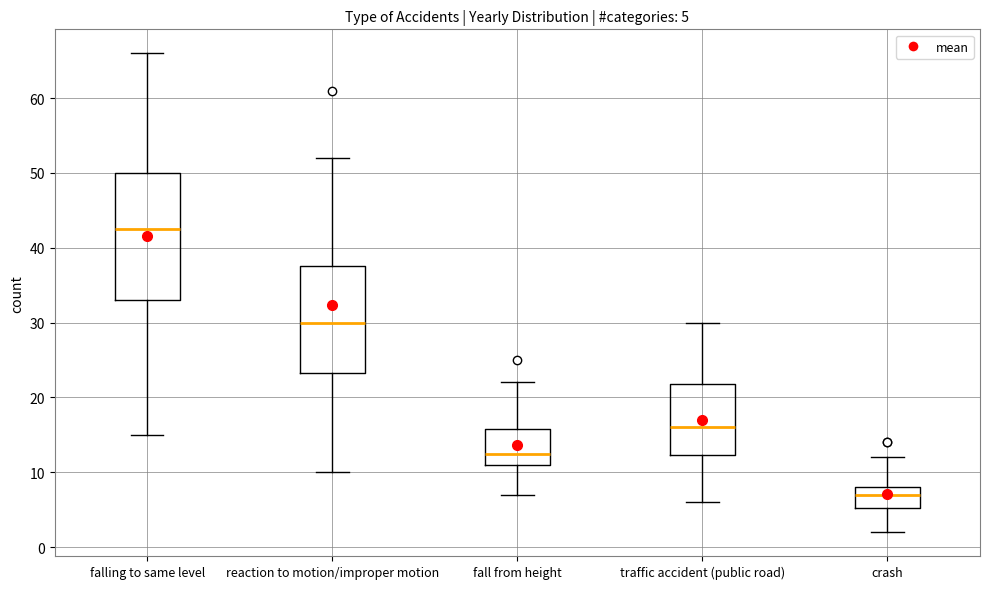

Comparing the boxes themselves (not the whiskers), which one is the tallest?

falling to same level